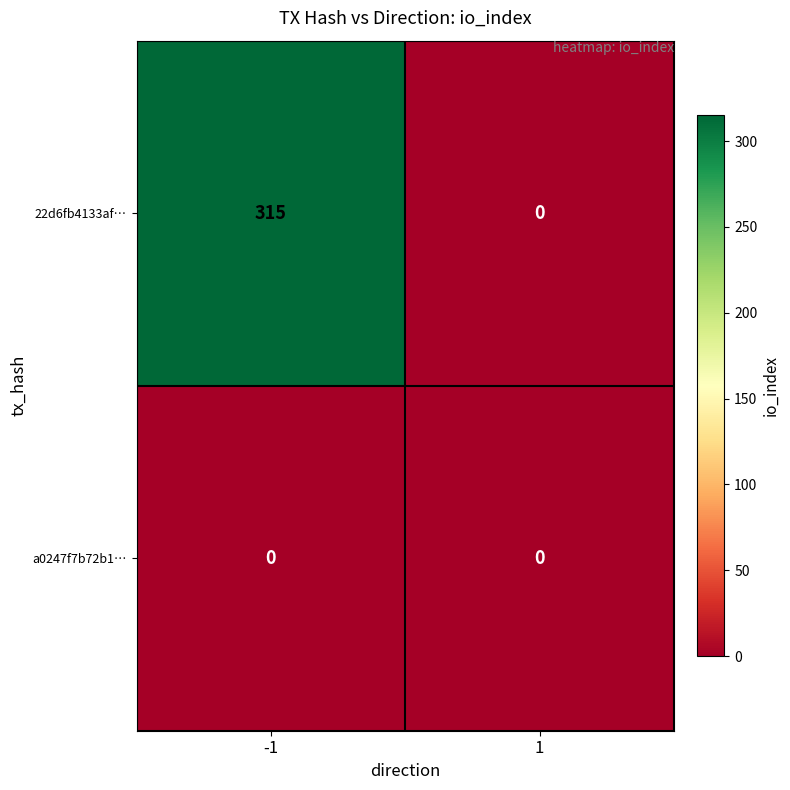

Which label corresponds to the largest value in the chart?

-1